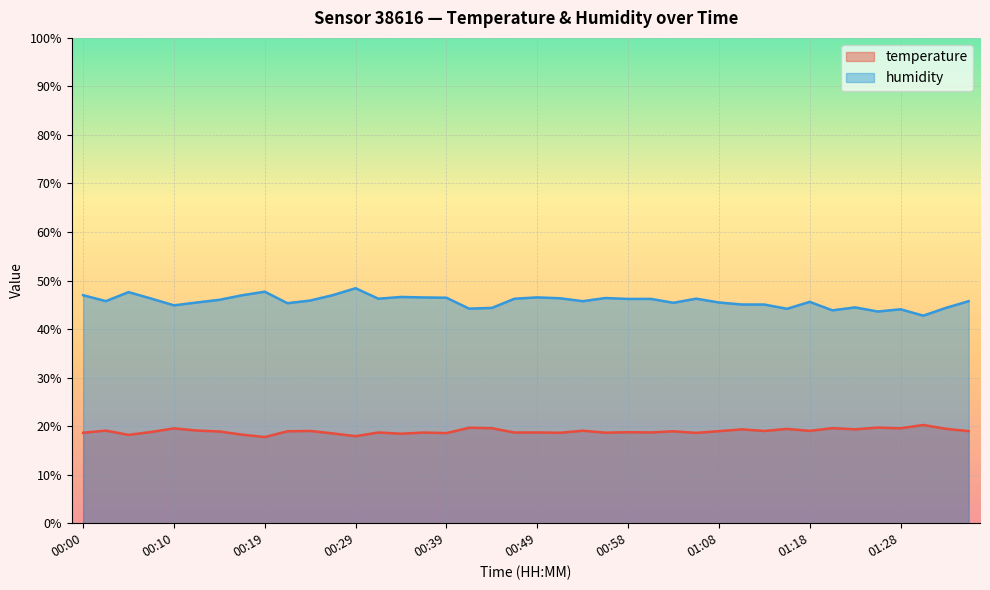

Is the value of temperature at 00:56 greater than the value of humidity at 01:06?

No